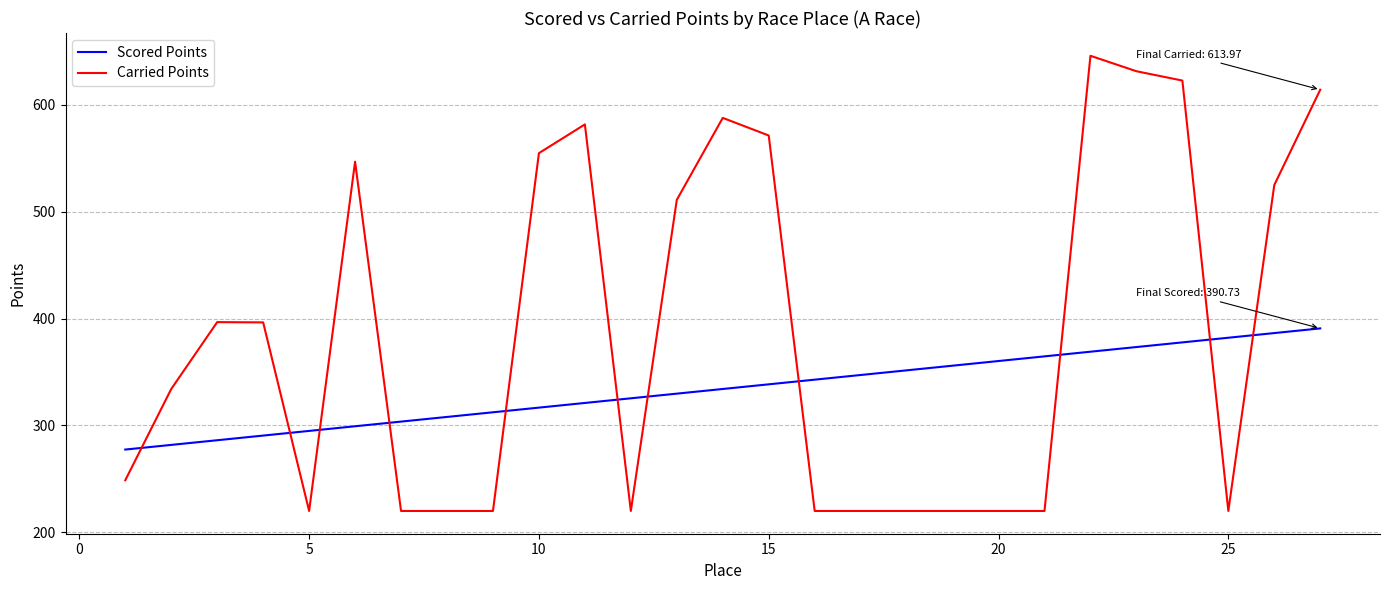

How many values in the Carried Points series exceed 334?

14